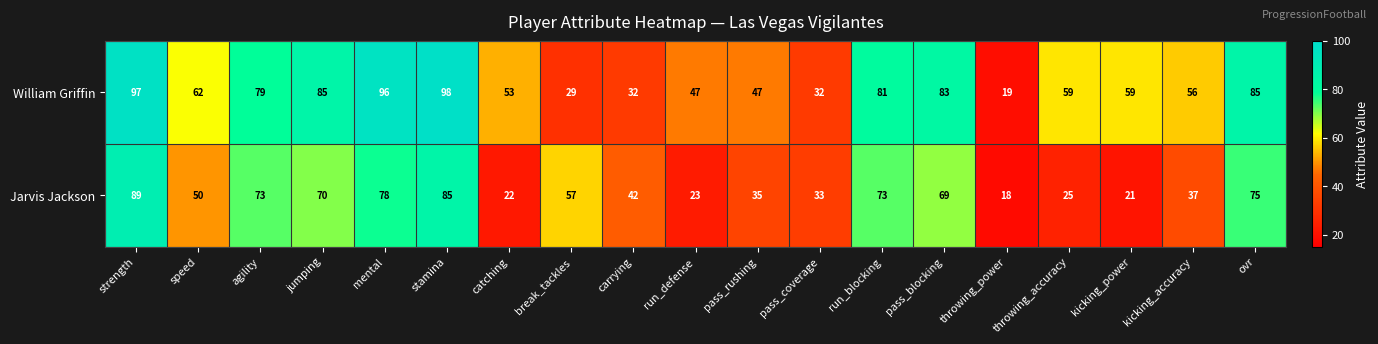

What is the average value of the William Griffin series?

63